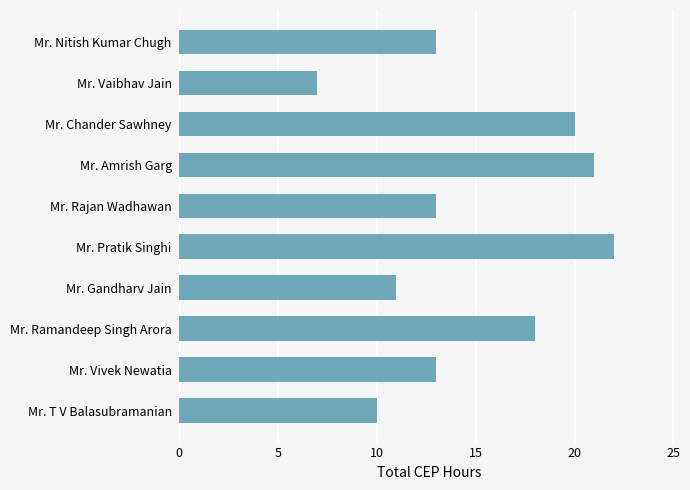

Reading bottom to top, what are all the values shown in this chart?

Mr. T V Balasubramanian=10	Mr. Vivek Newatia=13	Mr. Ramandeep Singh Arora=18	Mr. Gandharv Jain=11	Mr. Pratik Singhi=22	Mr. Rajan Wadhawan=13	Mr. Amrish Garg=21	Mr. Chander Sawhney=20	Mr. Vaibhav Jain=7	Mr. Nitish Kumar Chugh=13